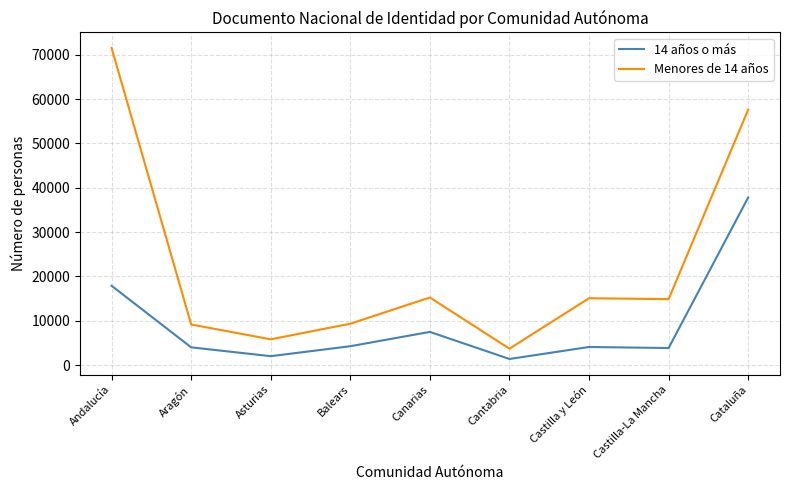

List the series in order of their overall mean, highest first.

Menores de 14 años, 14 años o más